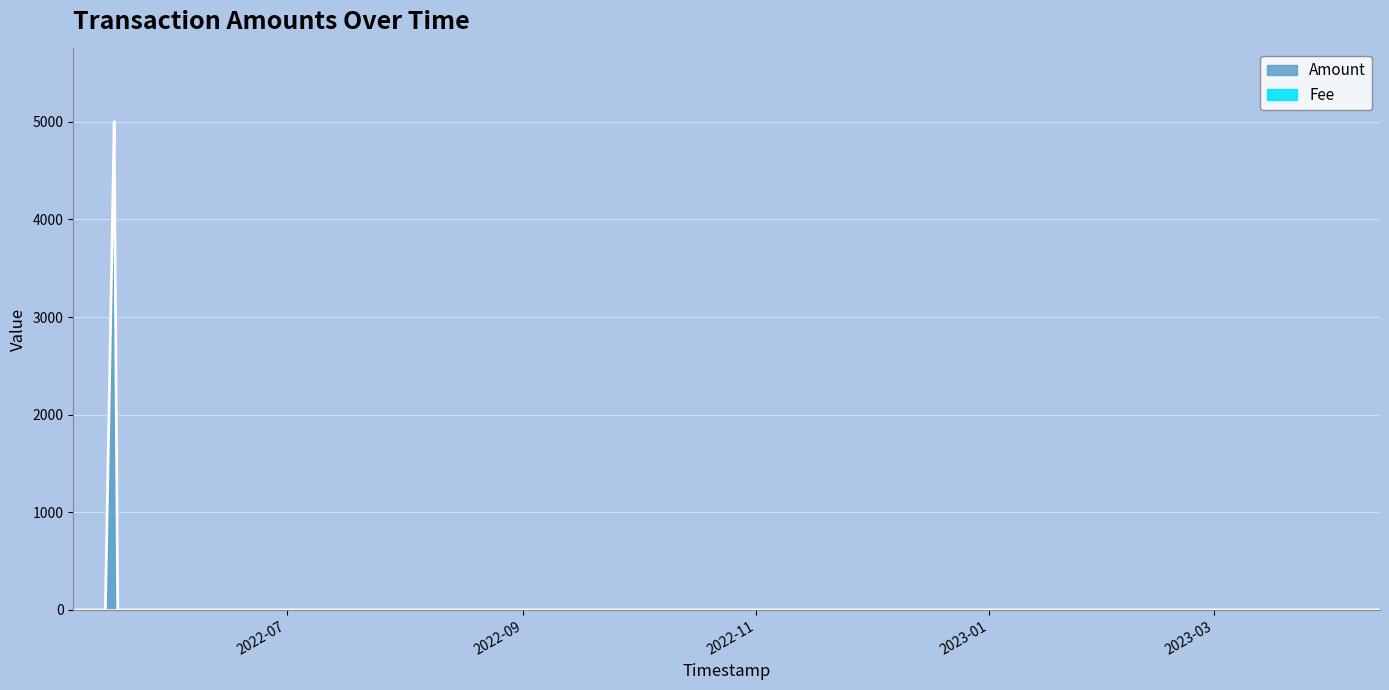

The value of Amount at 2023-04-13 09:55:48 is 0.3. True or false?

True